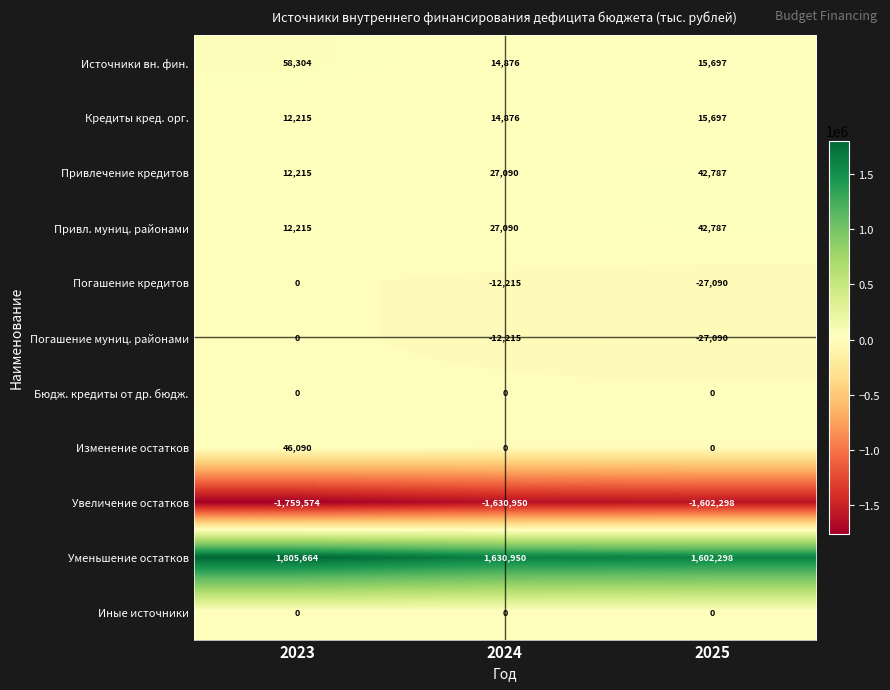

Is the value of Увеличение остатков at 2023 greater than the value of Уменьшение остатков at 2024?

No